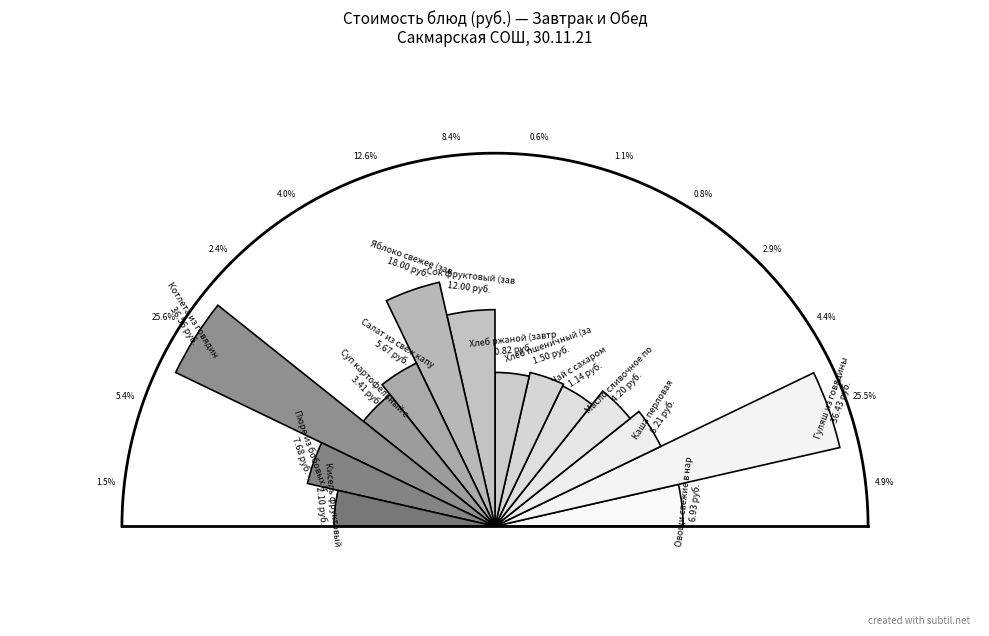

Between Салат из свеж капусты и моркови and Овощи свежие в нарезке (огурцы), which is larger?

Овощи свежие в нарезке (огурцы)